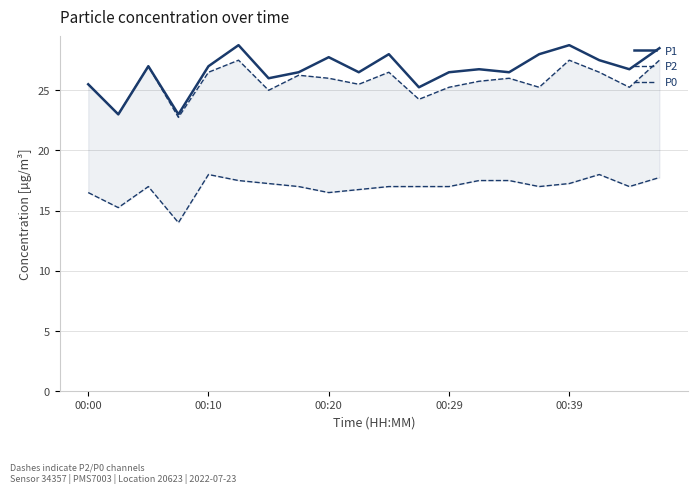

Which series changed the most between 00:20 and 00:39?

P2